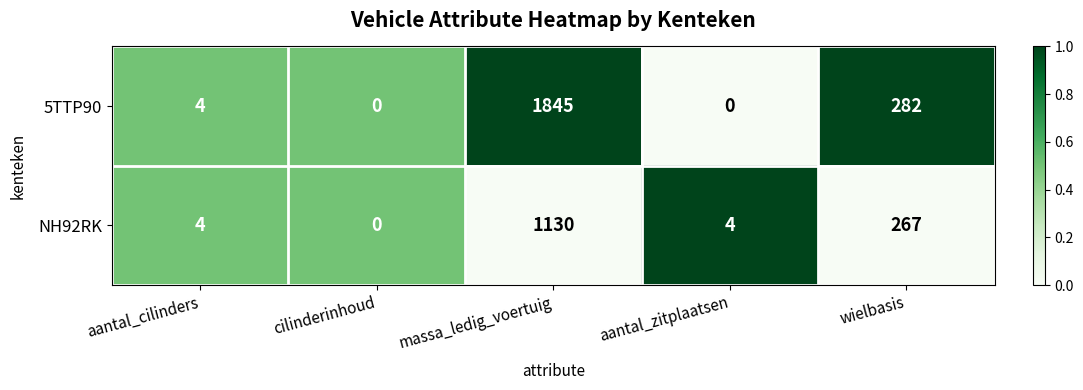

Reading right to left, extract all data points from this chart.

5TTP90: wielbasis=282	aantal_zitplaatsen=0	massa_ledig_voertuig=1845	cilinderinhoud=0	aantal_cilinders=4
NH92RK: wielbasis=267	aantal_zitplaatsen=4	massa_ledig_voertuig=1130	cilinderinhoud=0	aantal_cilinders=4